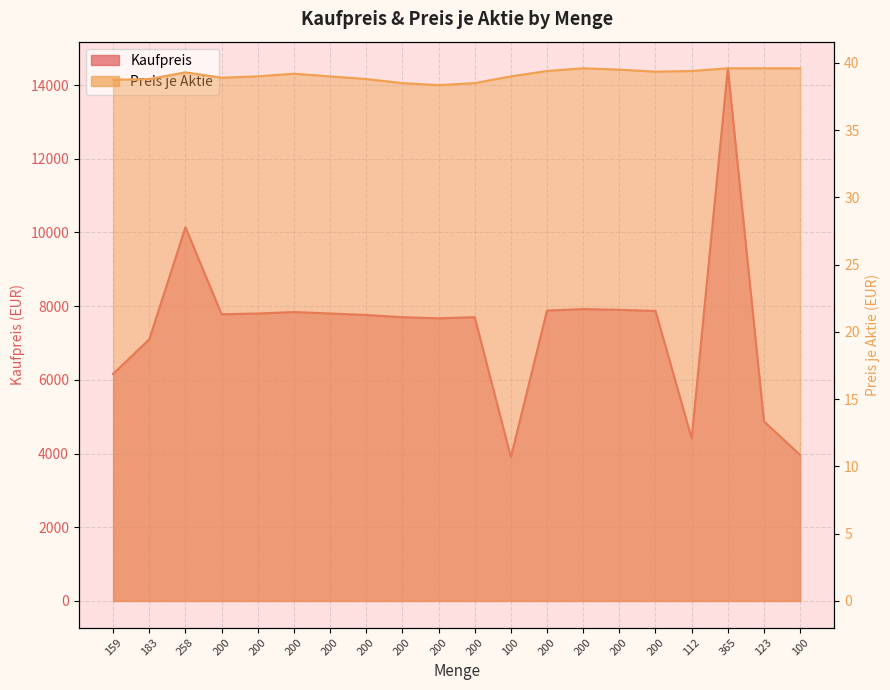

What are all the series names shown in the legend?

Kaufpreis, Preis je Aktie